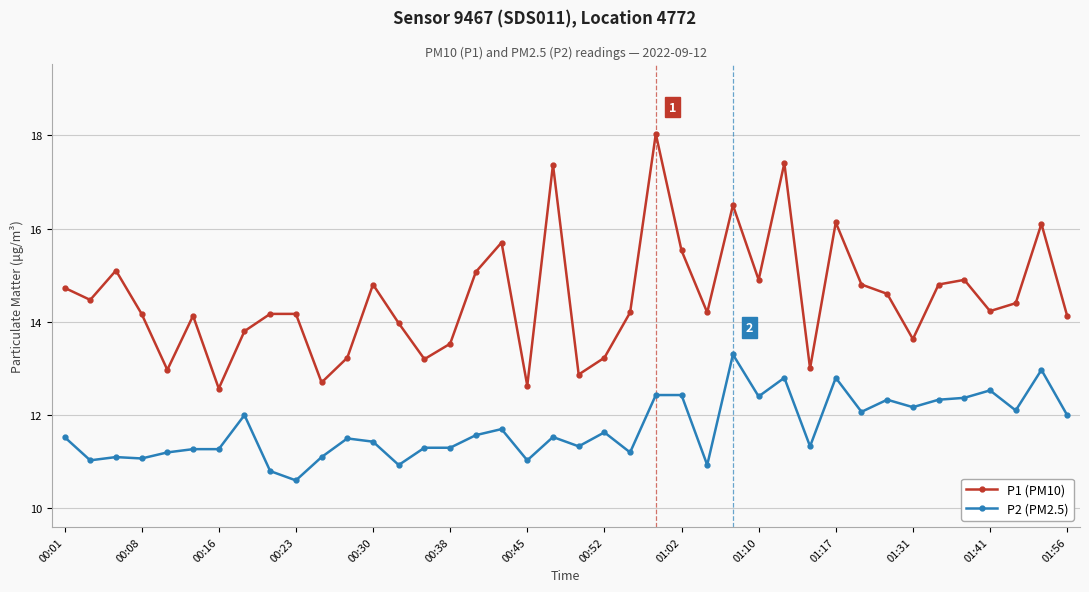

What is the maximum value shown in the chart?

18.0